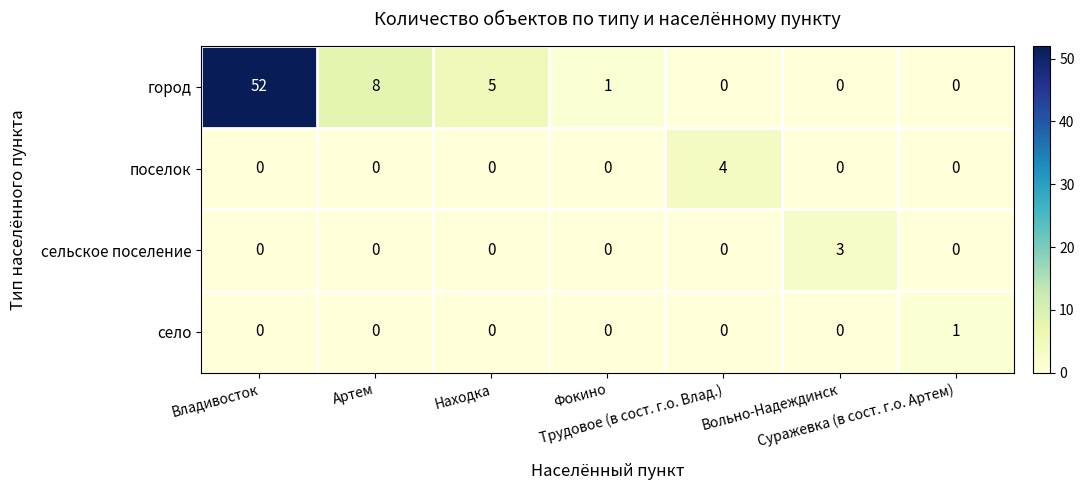

What is the greatest value displayed?

52